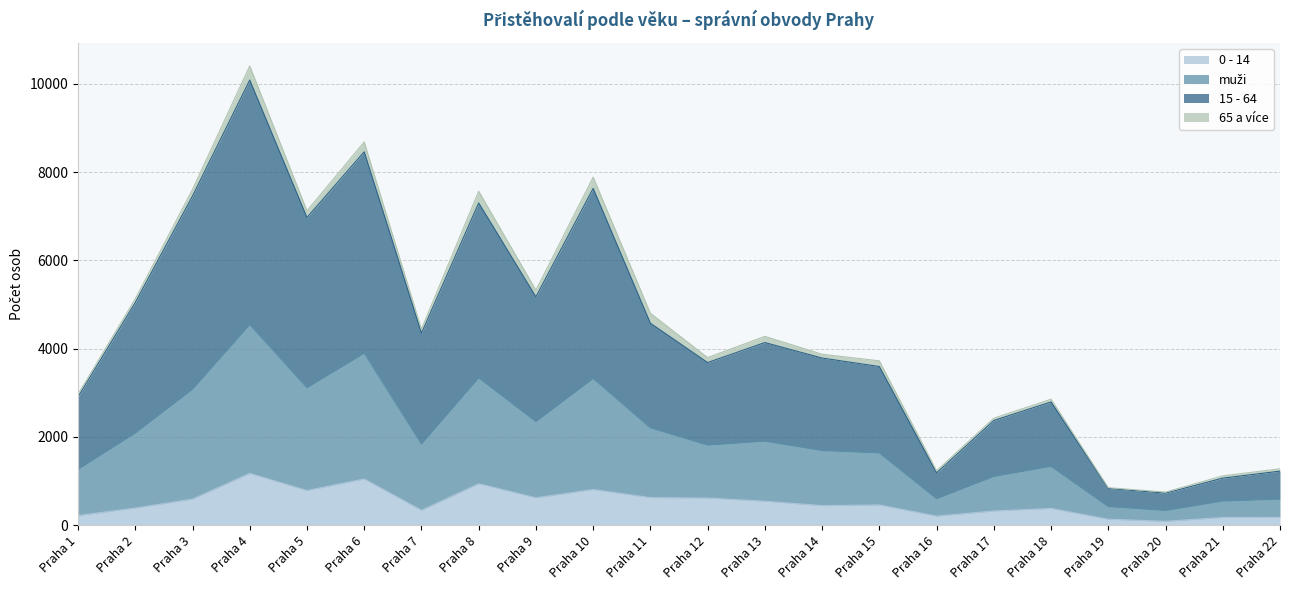

At which category does 0 - 14 reach its first local peak?

Praha 4